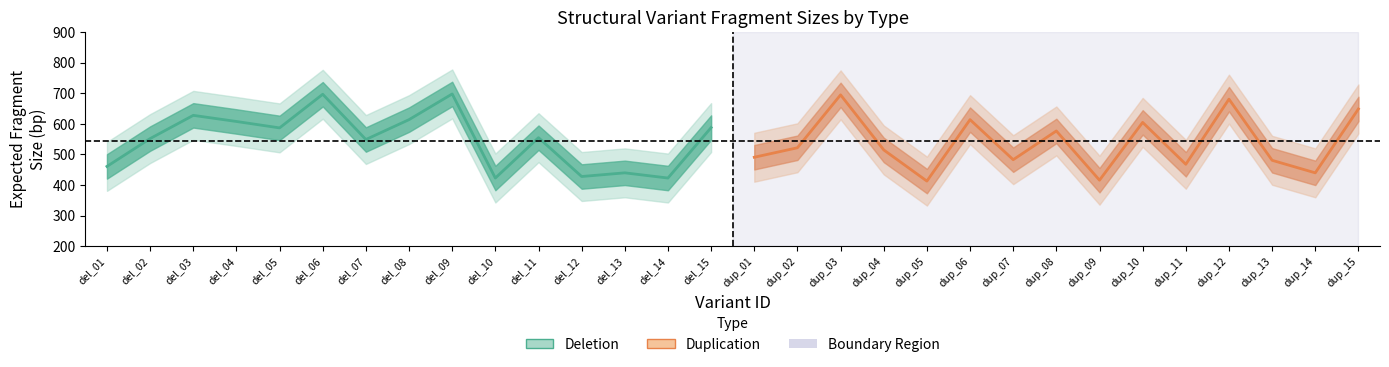

Rank the categories by Deletion value from highest to lowest.

del_09, del_06, del_03, del_08, del_04, del_15, del_05, del_11, del_02, del_07, del_01, del_13, del_12, del_10, del_14